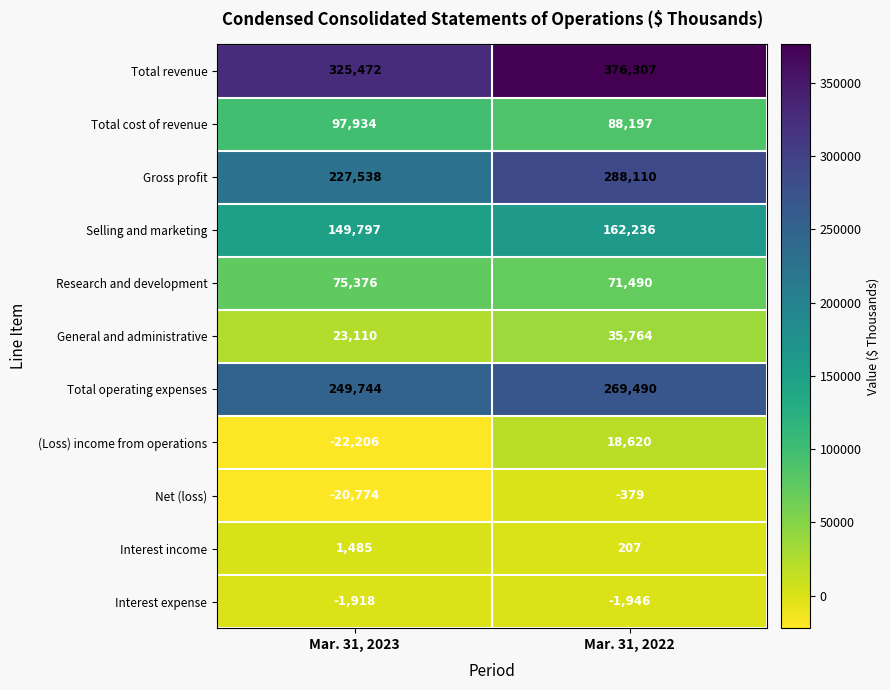

How many series are shown in this chart?

11